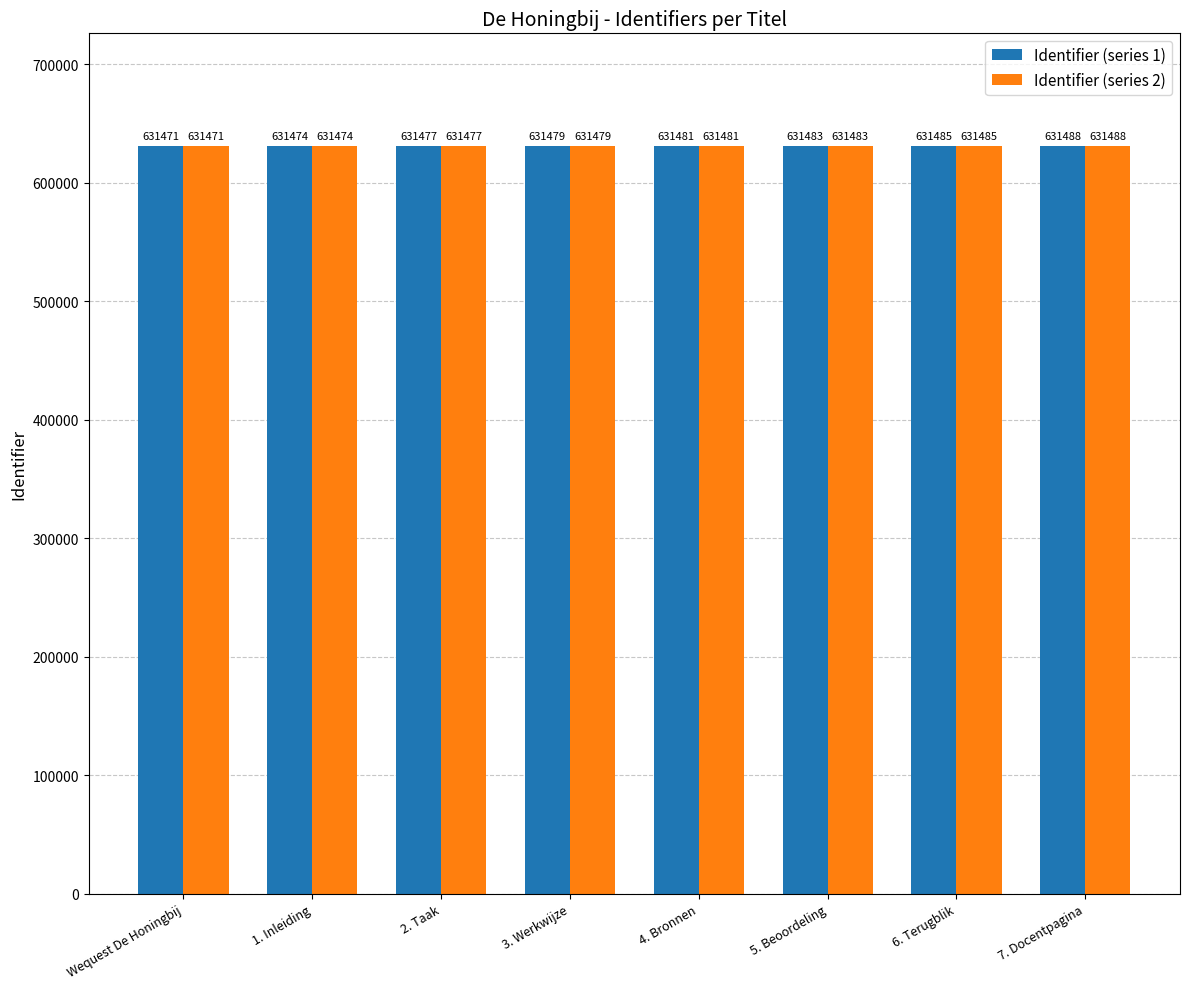

True or false: Identifier (series 1) has a value of 631471 at Wequest De Honingbij.

True